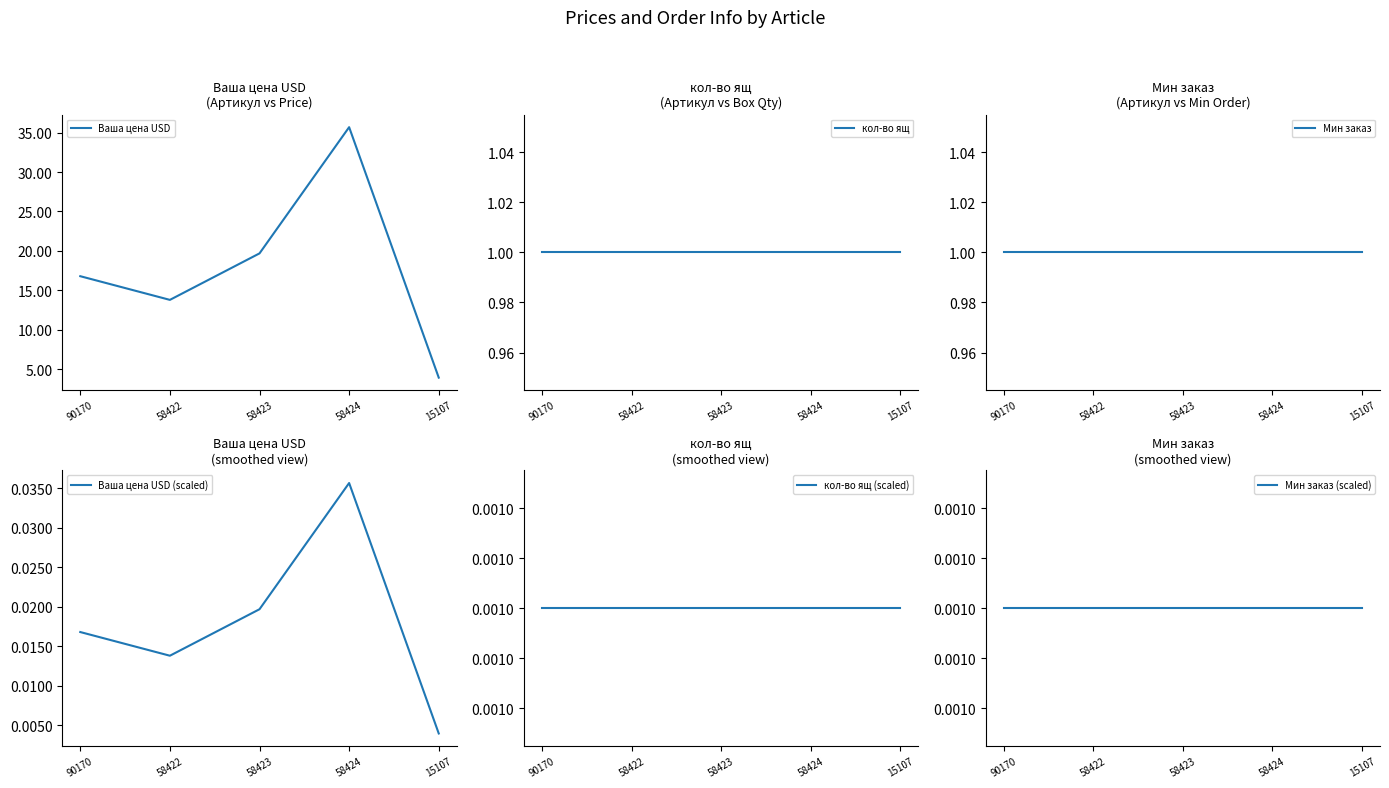

What is the difference between the maximum and minimum values in the Ваша цена USD series?

31.7